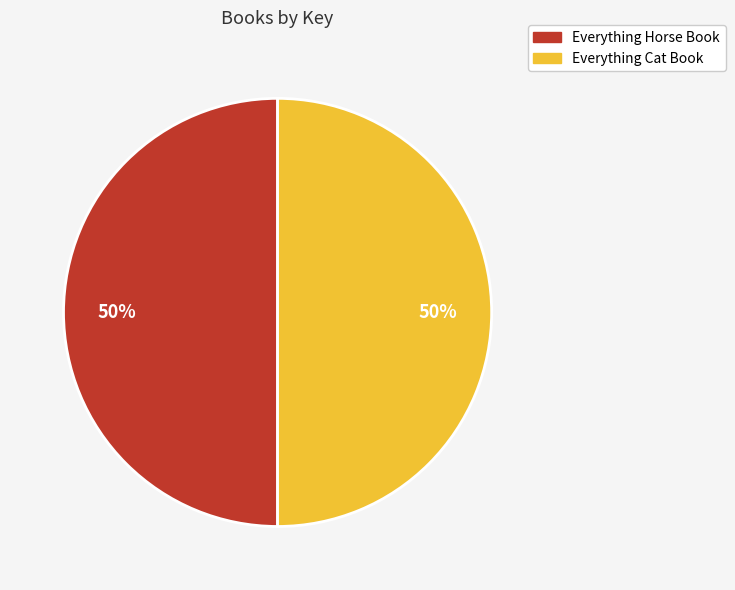

How many slices are in this pie chart?

2